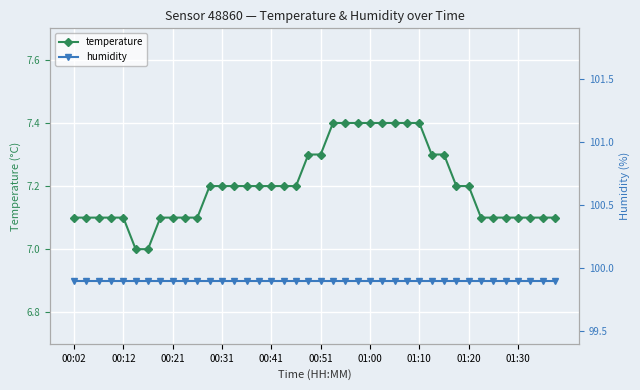

List the series in order of their peak value, highest first.

humidity, temperature